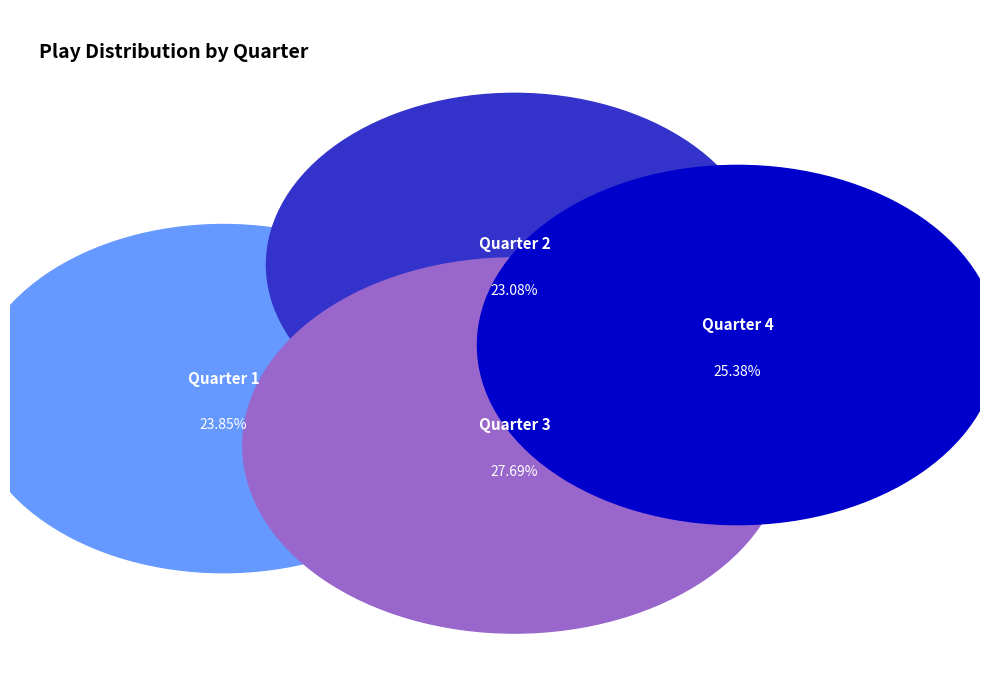

Is there any slice that represents more than half of the pie?

No